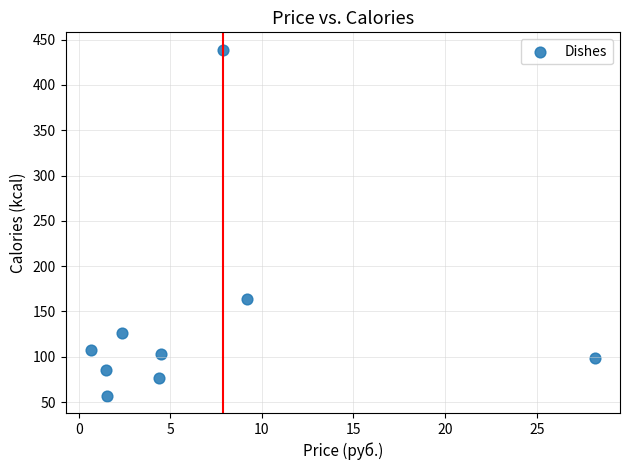

What is the range of Y values (max minus min)?

382